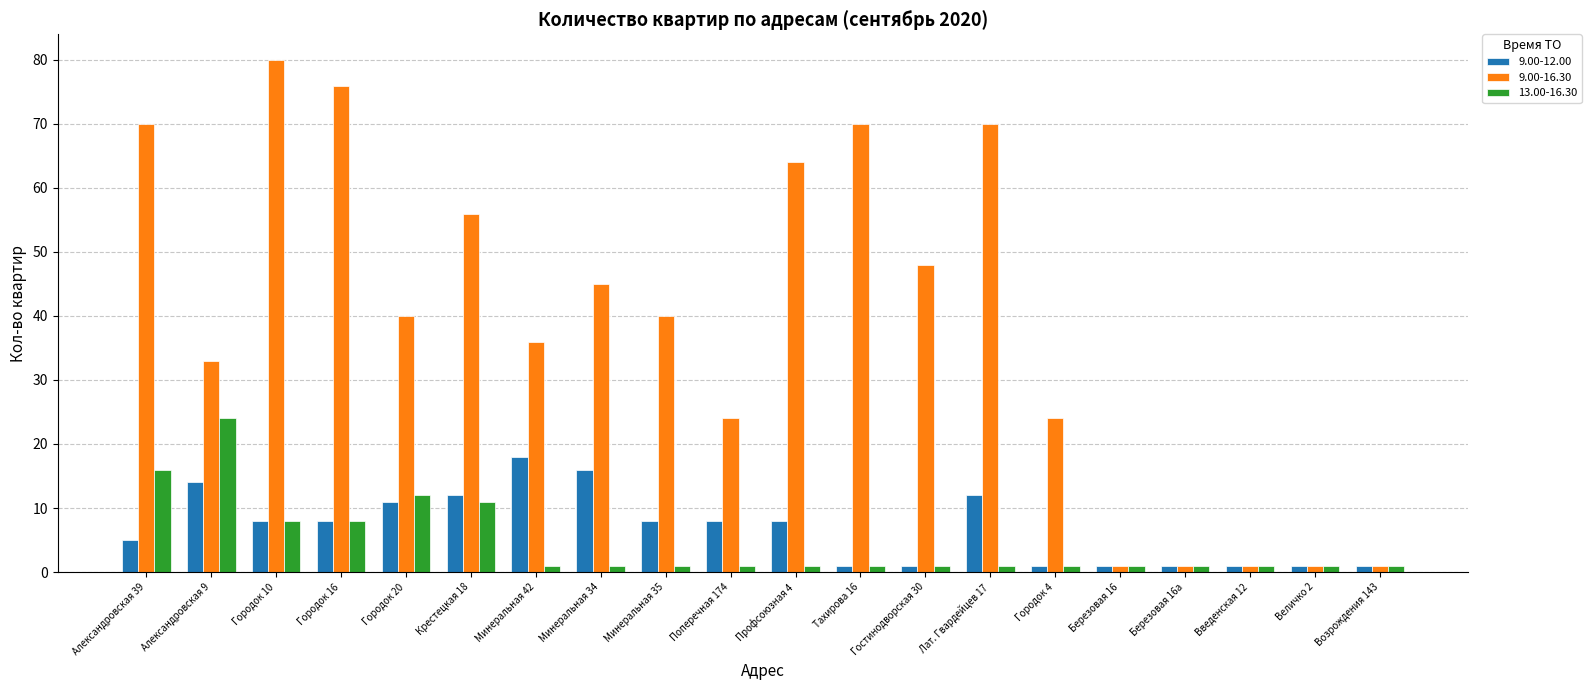

What is the label of the 1st bar from the right?

Возрождения 143